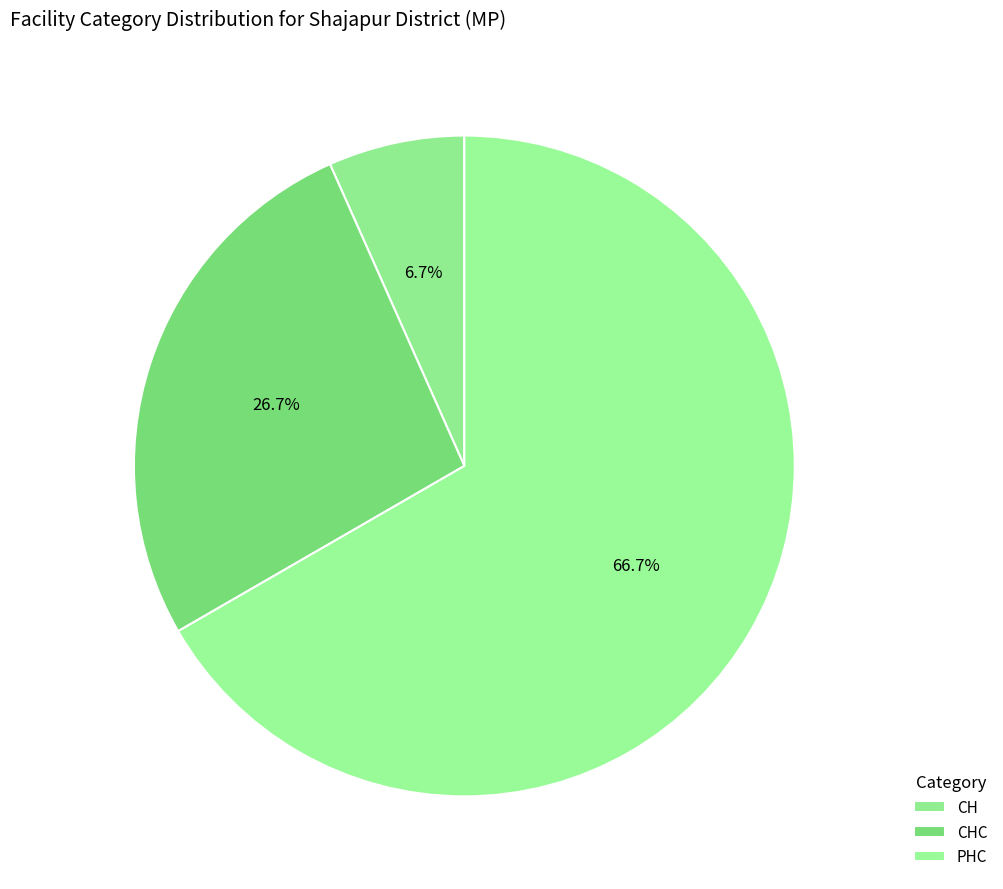

Which category has the smallest portion of the pie?

CH